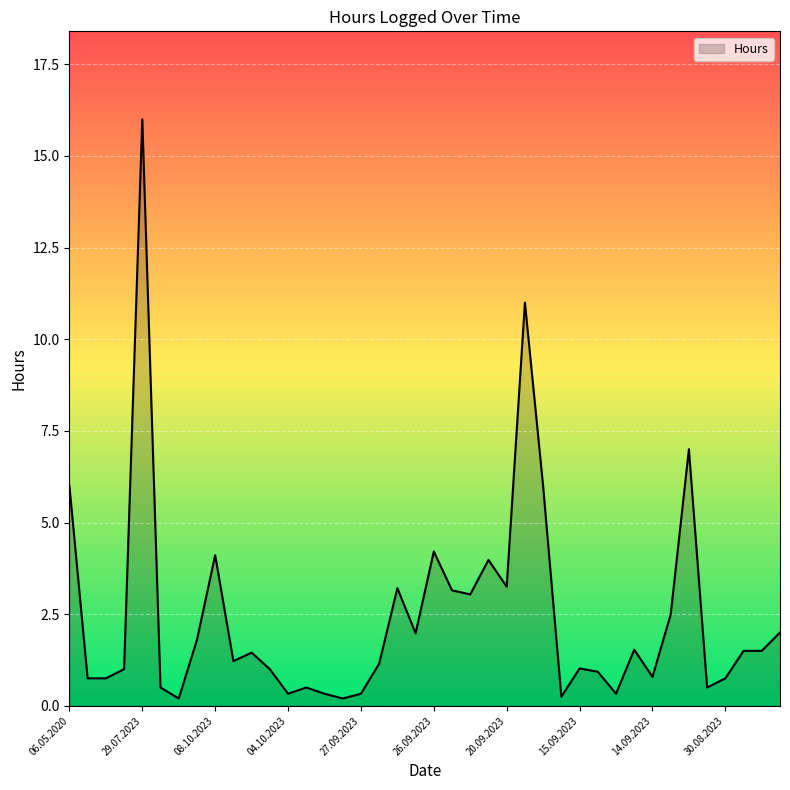

Reading left to right, what are all the values shown in this chart?

06.05.2020=6.0	05.05.2020=0.8	05.05.2020=0.8	02.09.2021=1.0	29.07.2023=16.0	08.01.2024=0.5	06.11.2023=0.2	25.10.2023=1.8	08.10.2023=4.1	07.10.2023=1.2	06.10.2023=1.4	06.10.2023=1.0	04.10.2023=0.3	04.10.2023=0.5	30.09.2023=0.3	27.09.2023=0.2	27.09.2023=0.3	27.09.2023=1.1	27.09.2023=3.2	26.09.2023=2.0	26.09.2023=4.2	22.09.2023=3.1	21.09.2023=3.0	21.09.2023=4.0	20.09.2023=3.2	18.09.2023=11.0	17.09.2023=6.0	15.09.2023=0.2	15.09.2023=1.0	15.09.2023=0.9	15.09.2023=0.3	14.09.2023=1.5	14.09.2023=0.8	13.09.2023=2.5	08.09.2023=7.0	08.09.2023=0.5	30.08.2023=0.8	26.08.2023=1.5	25.08.2023=1.5	25.08.2023=2.0